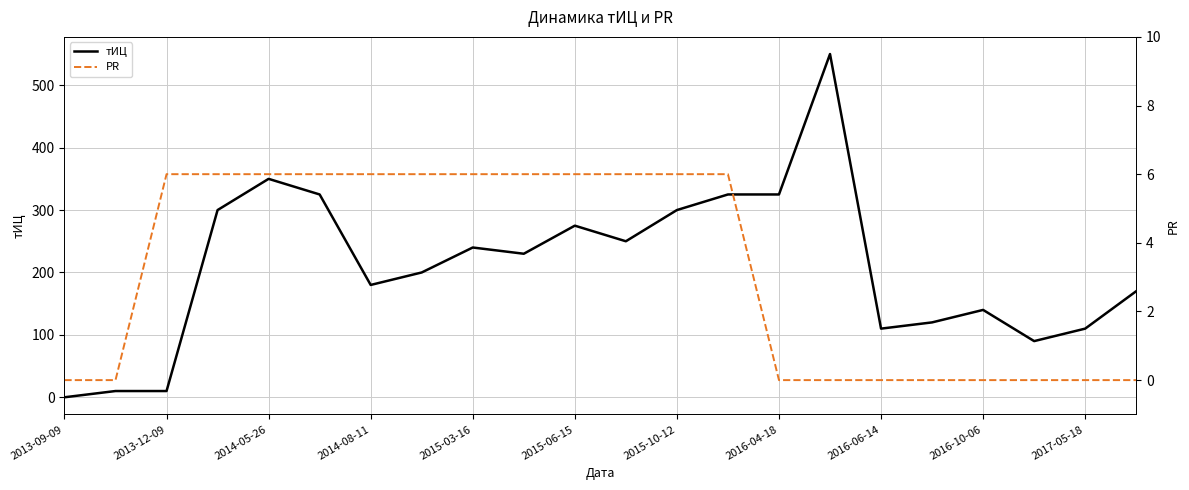

Rank the series by their maximum value, from lowest to highest.

PR, тИЦ